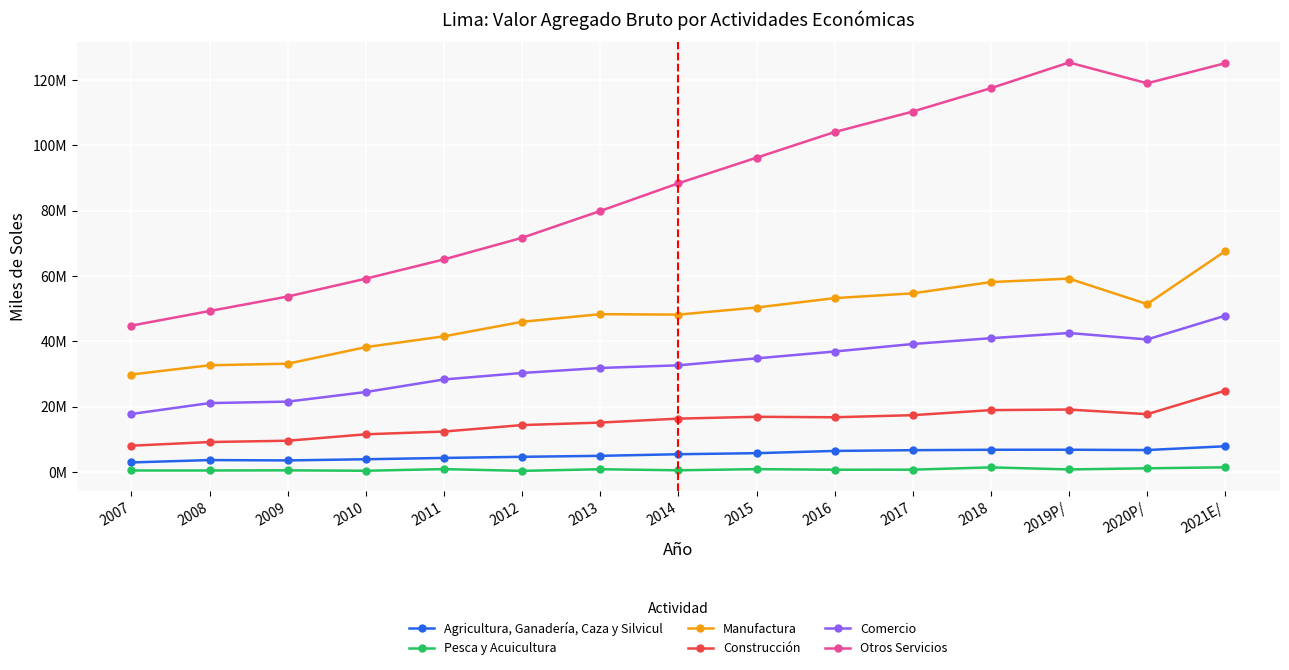

What position from the left is 2010?

4